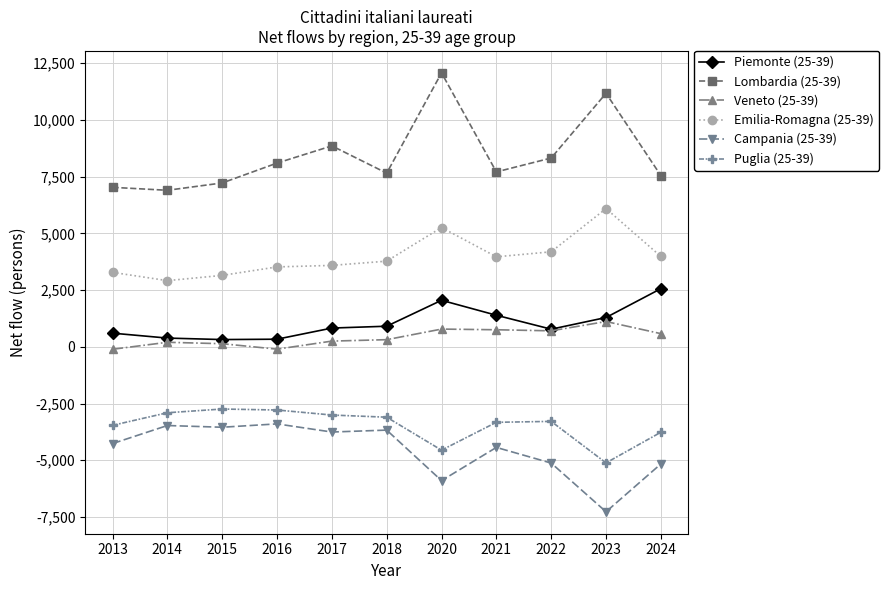

How many data points in Lombardia (25-39) are less than 7710?

5